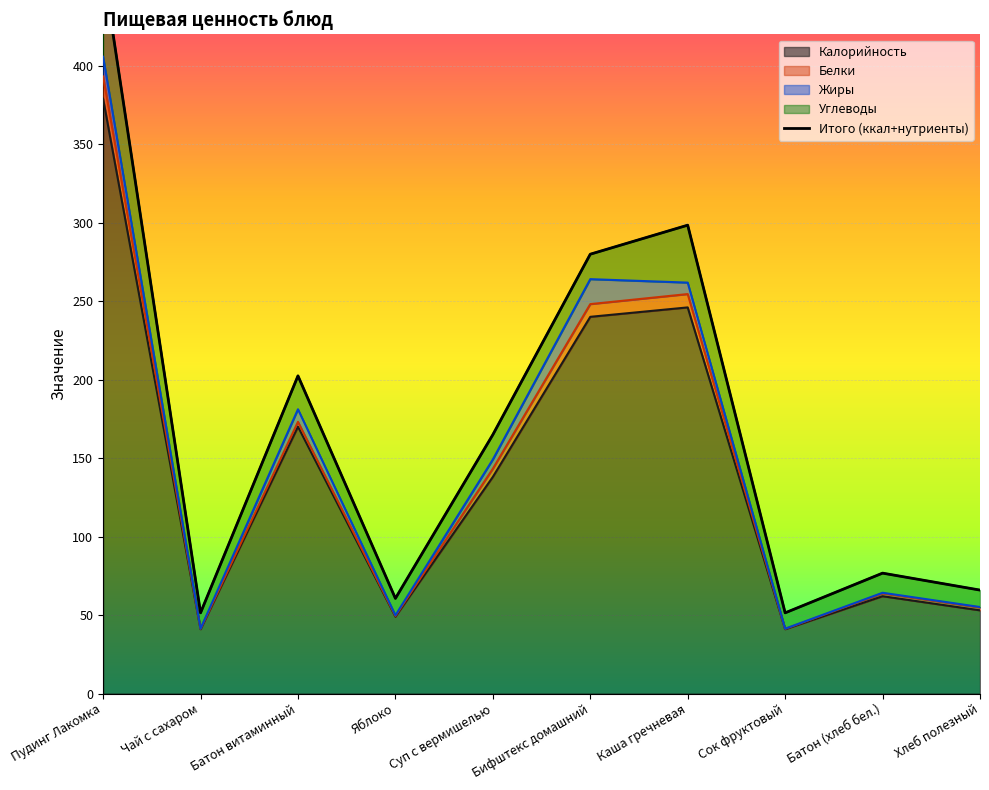

How many lines are shown in the chart?

1